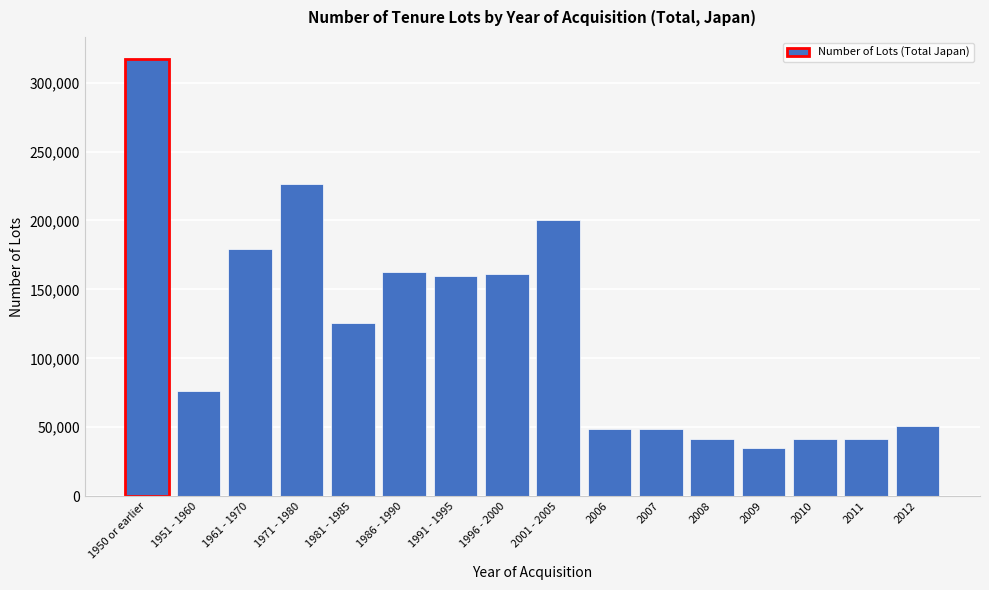

What is the greatest value displayed?

317330